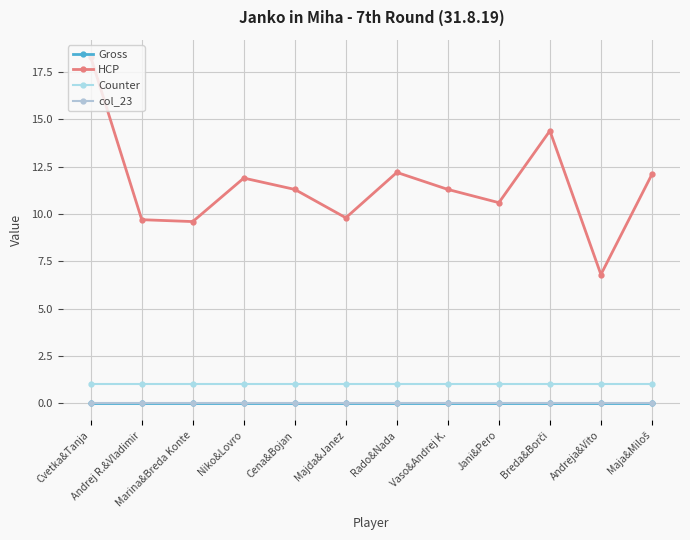

How many lines are shown in the chart?

4